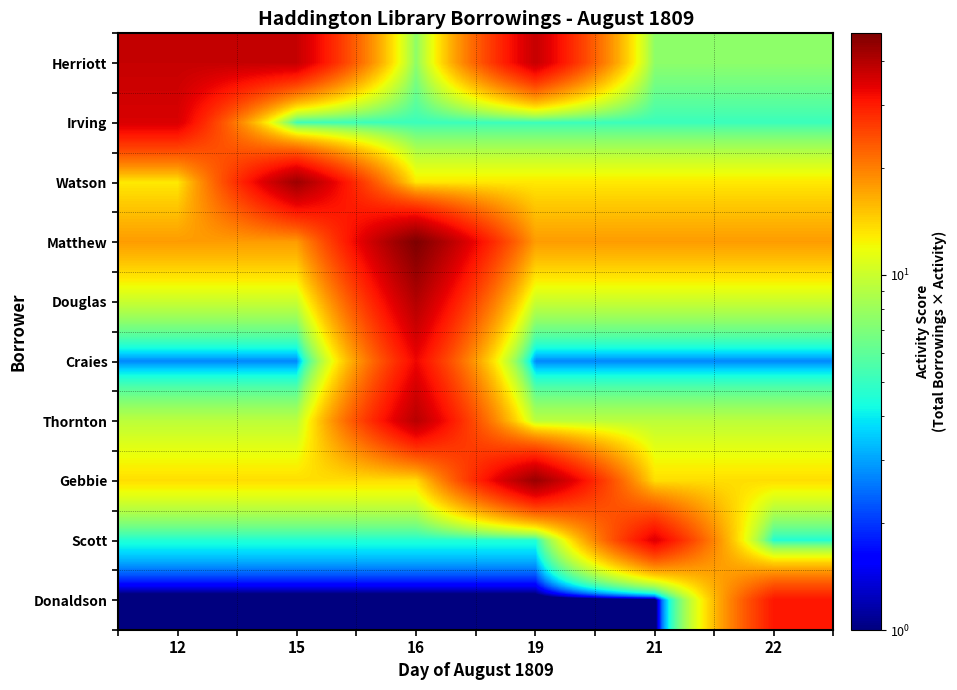

Rank the series by their maximum value, from highest to lowest.

Matthew, Gebbie, Watson, Douglas, Thornton, Herriott, Irving, Scott, Craies, Donaldson